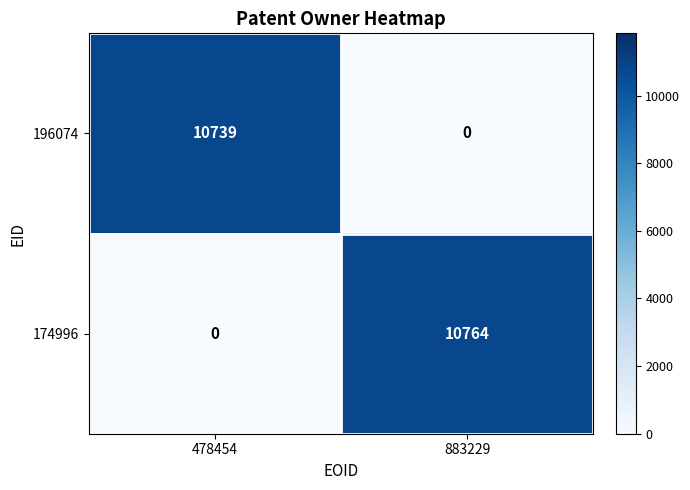

What is the difference between the 174996 values at 478454 and 883229?

10764